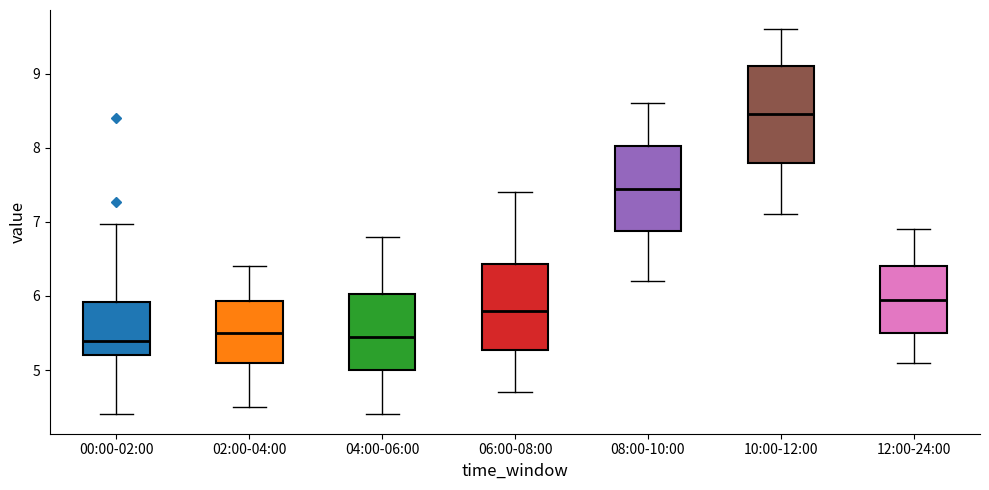

Which box has the highest median line?

10:00-12:00